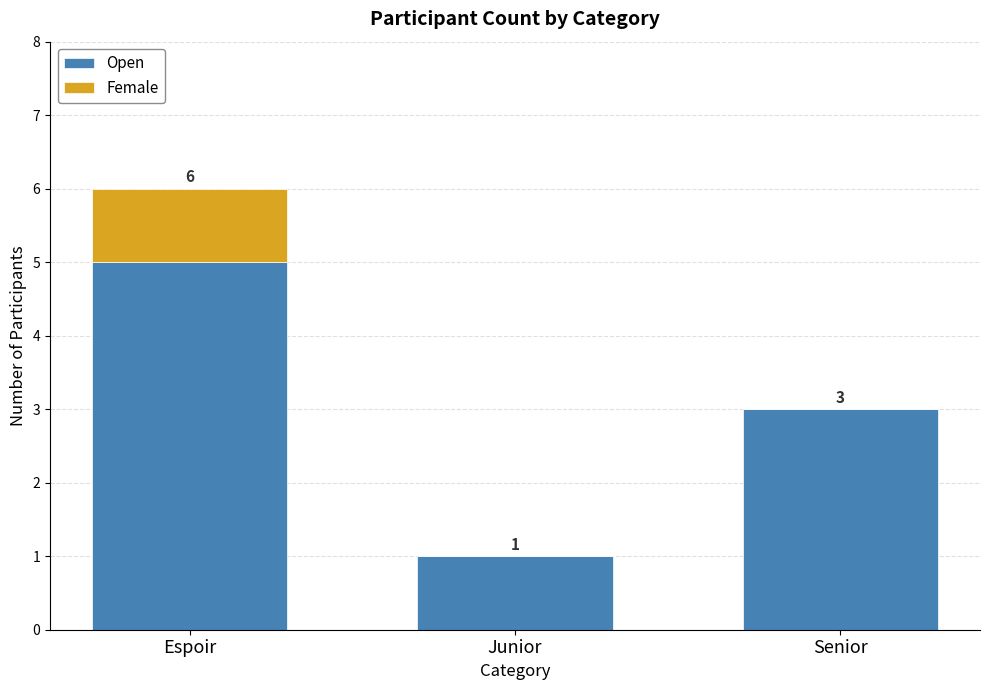

Reading left to right, what are the values for Open?

Espoir=5	Junior=1	Senior=3